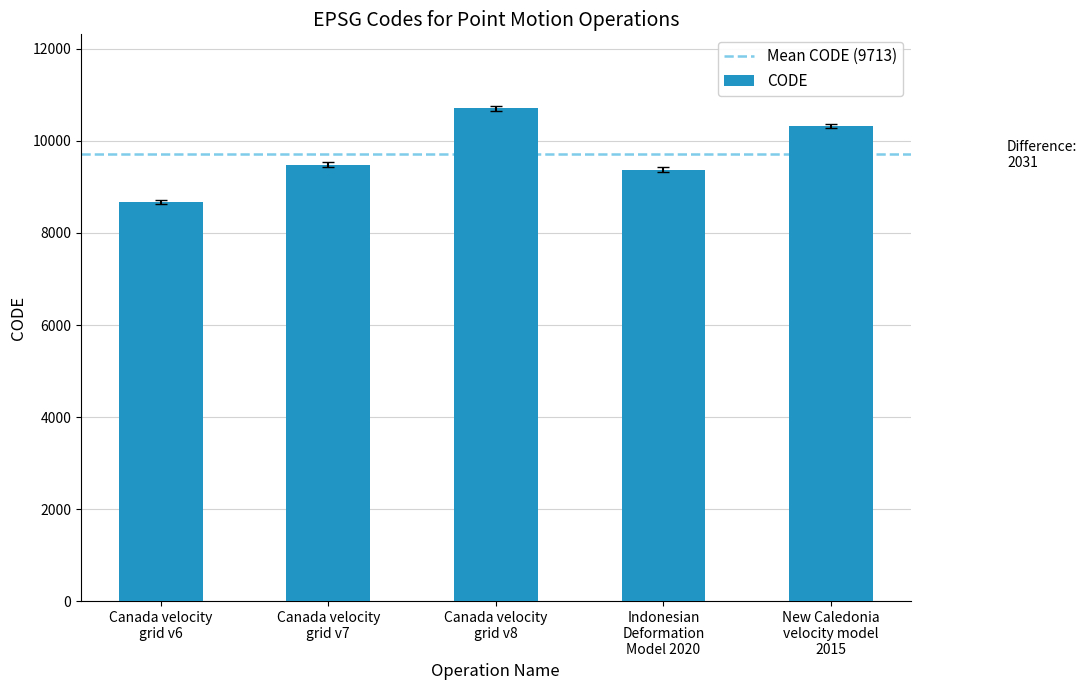

What is the smallest value displayed?

8676